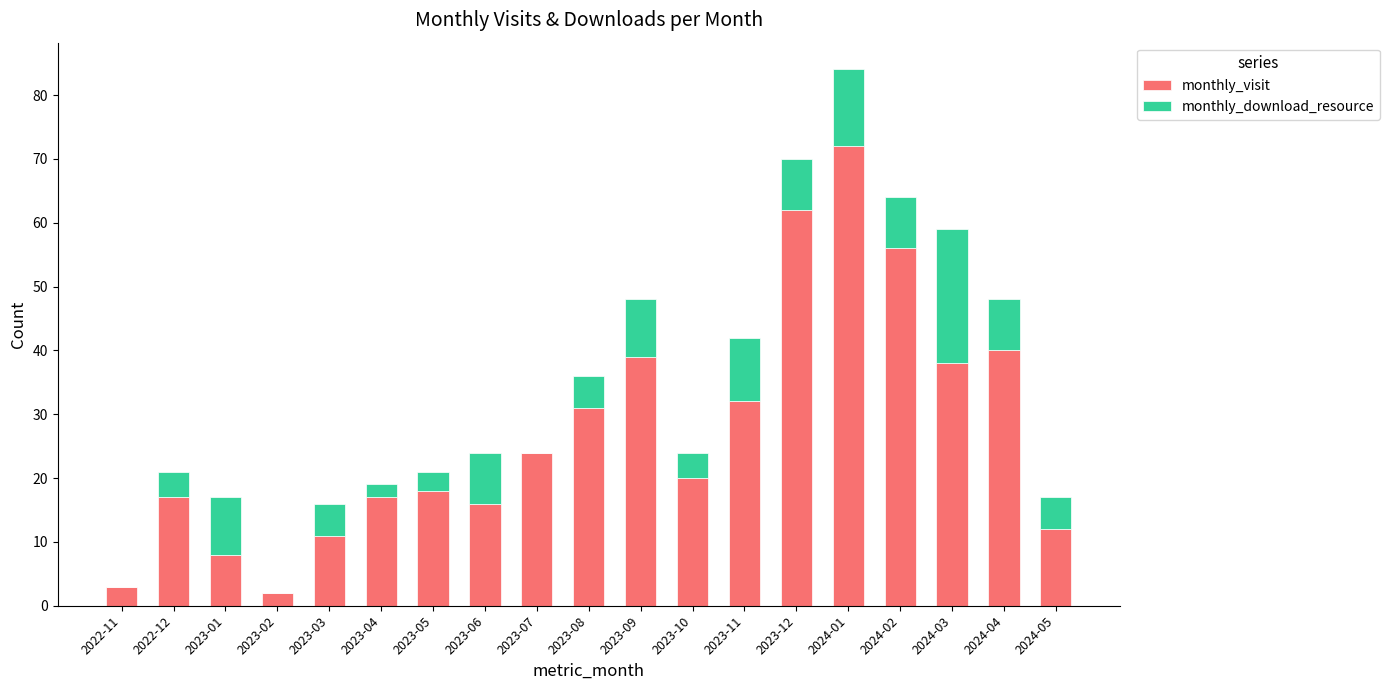

What is the sum of all monthly_visit values?

518